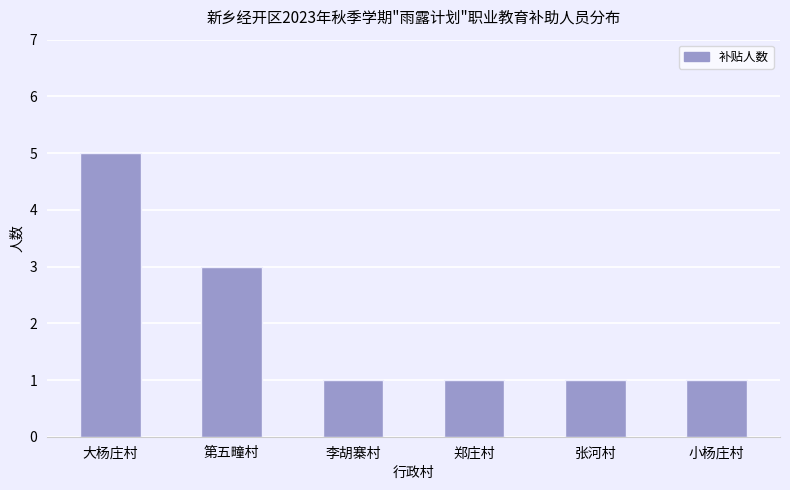

Count the number of data series in this chart.

1